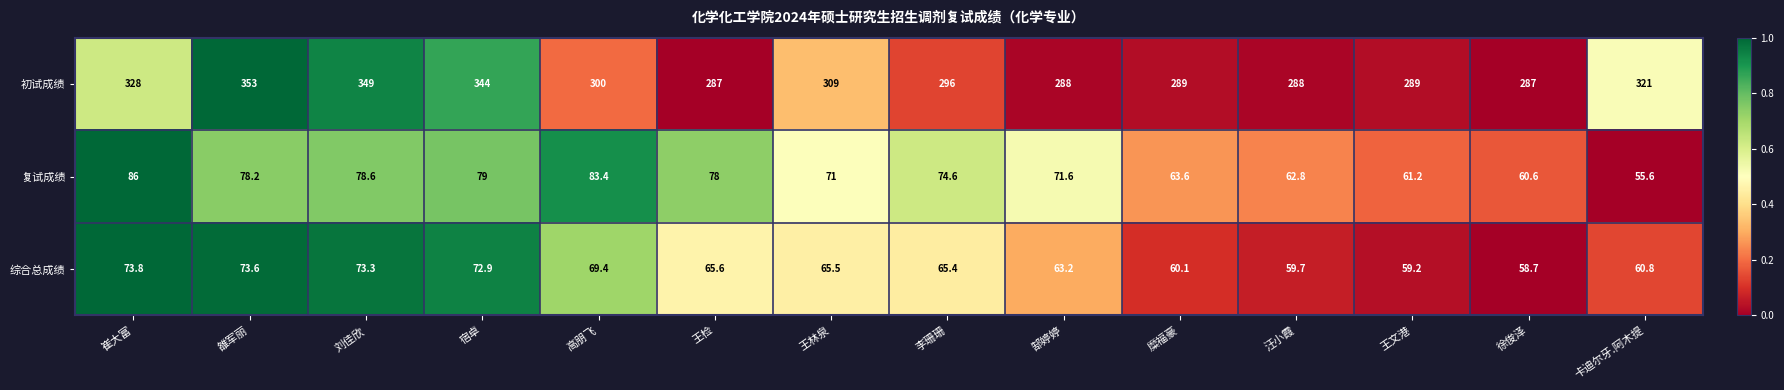

Rank the series at 汪小霞 from highest to lowest value.

初试成绩, 复试成绩, 综合总成绩